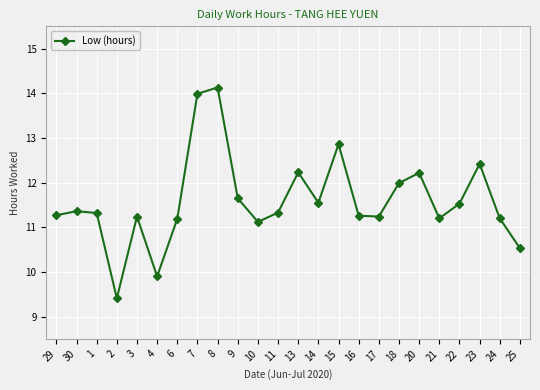

Between 29 and 7, which is larger?

7